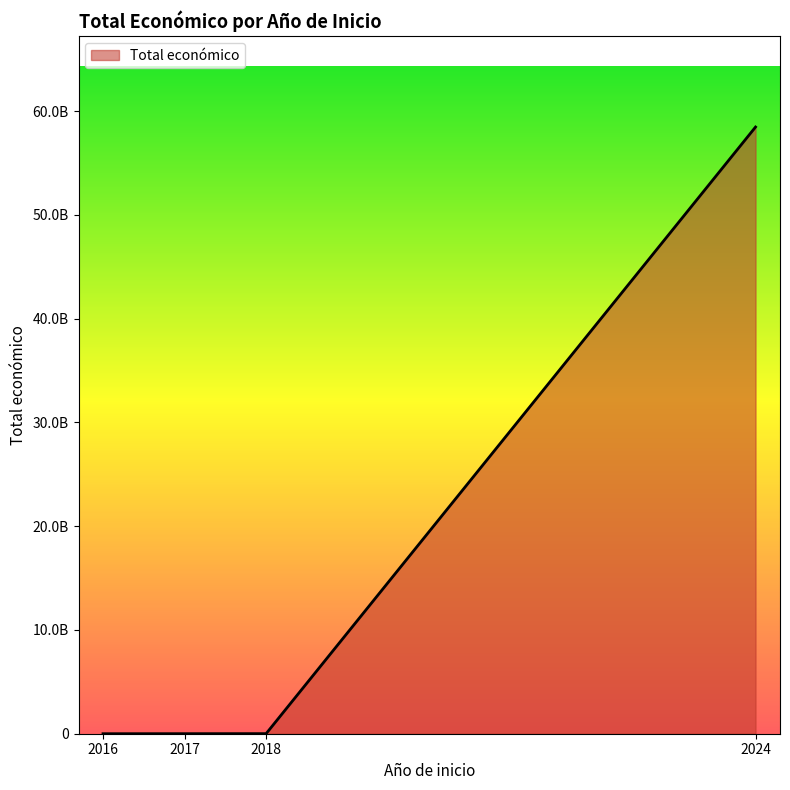

Read the value at 2017, to the nearest 100.

5000